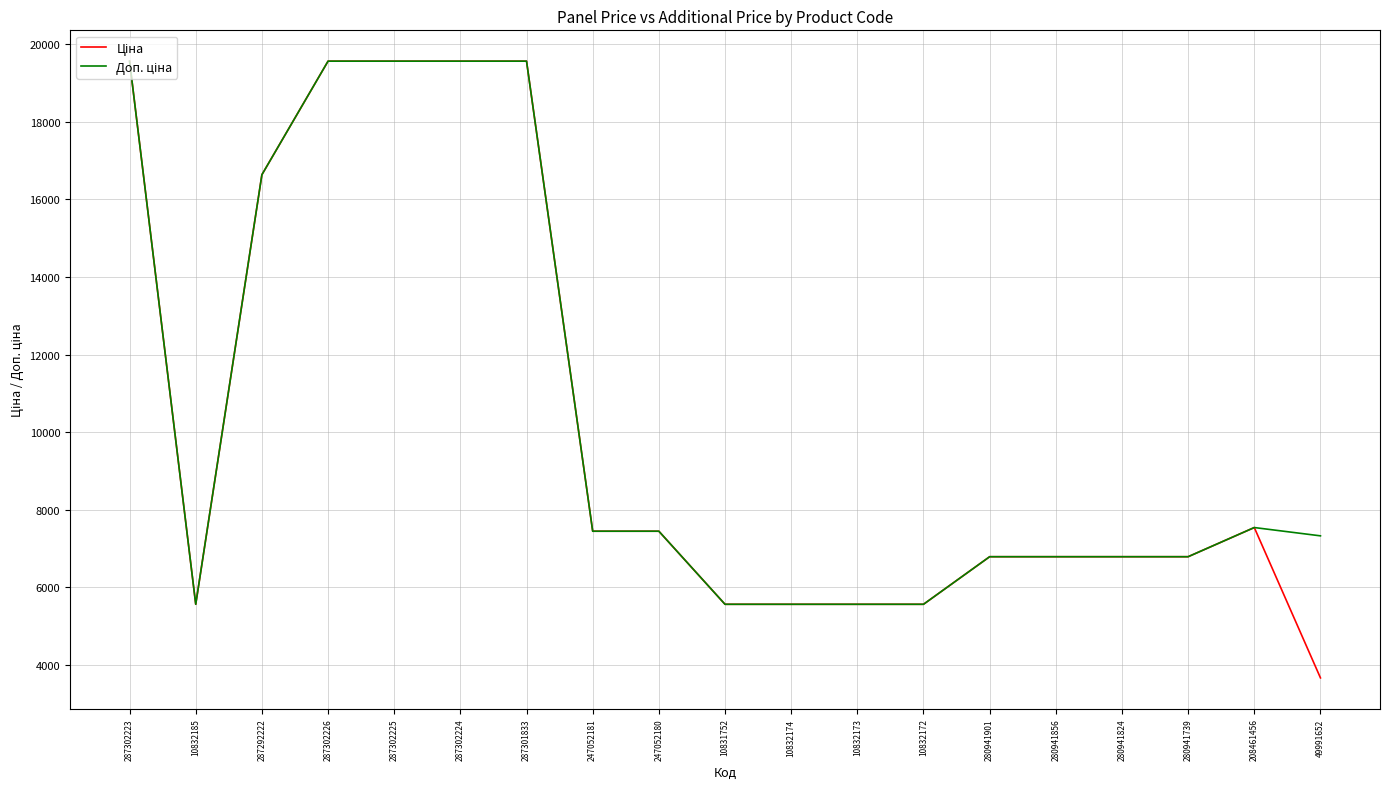

What is the total value across all series at 247052181?

14889.2